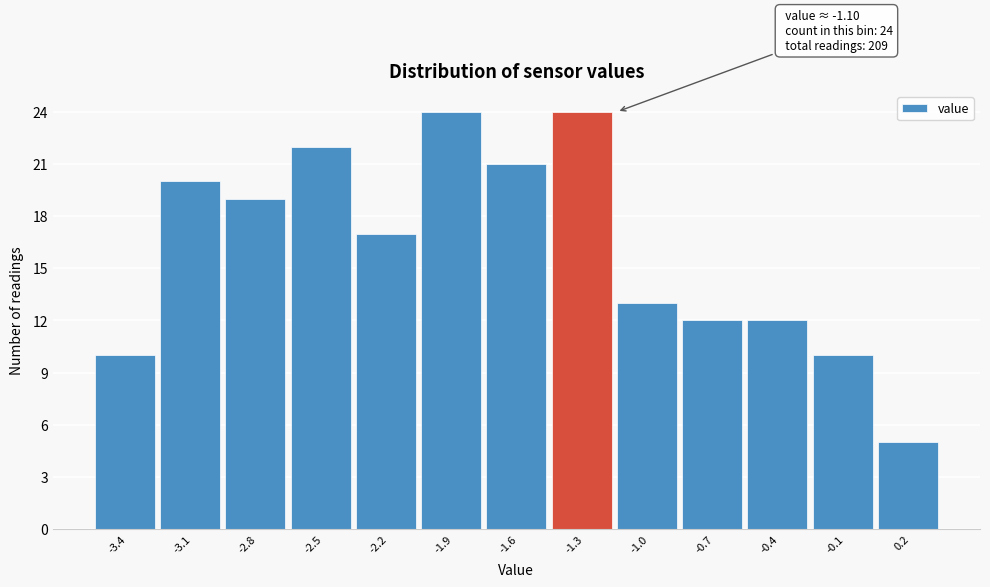

Reading right to left, extract all data points from this chart.

5	10	12	12	13	24	21	24	17	22	19	20	10